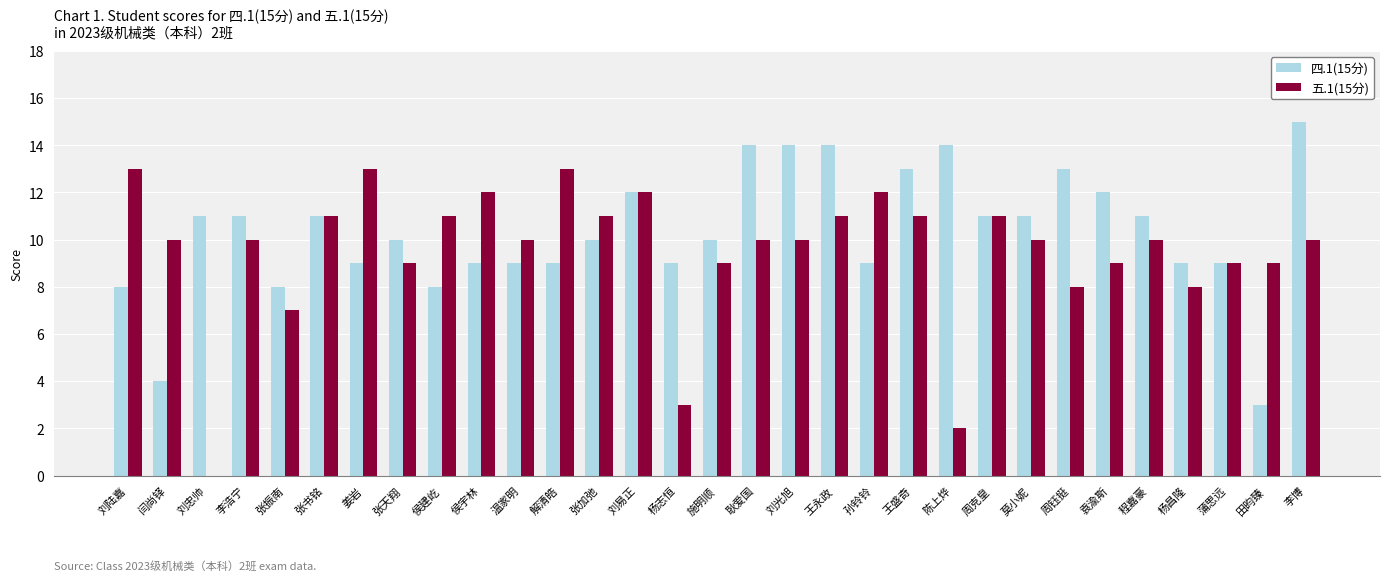

Which series has the largest range (max minus min)?

五.1(15分)